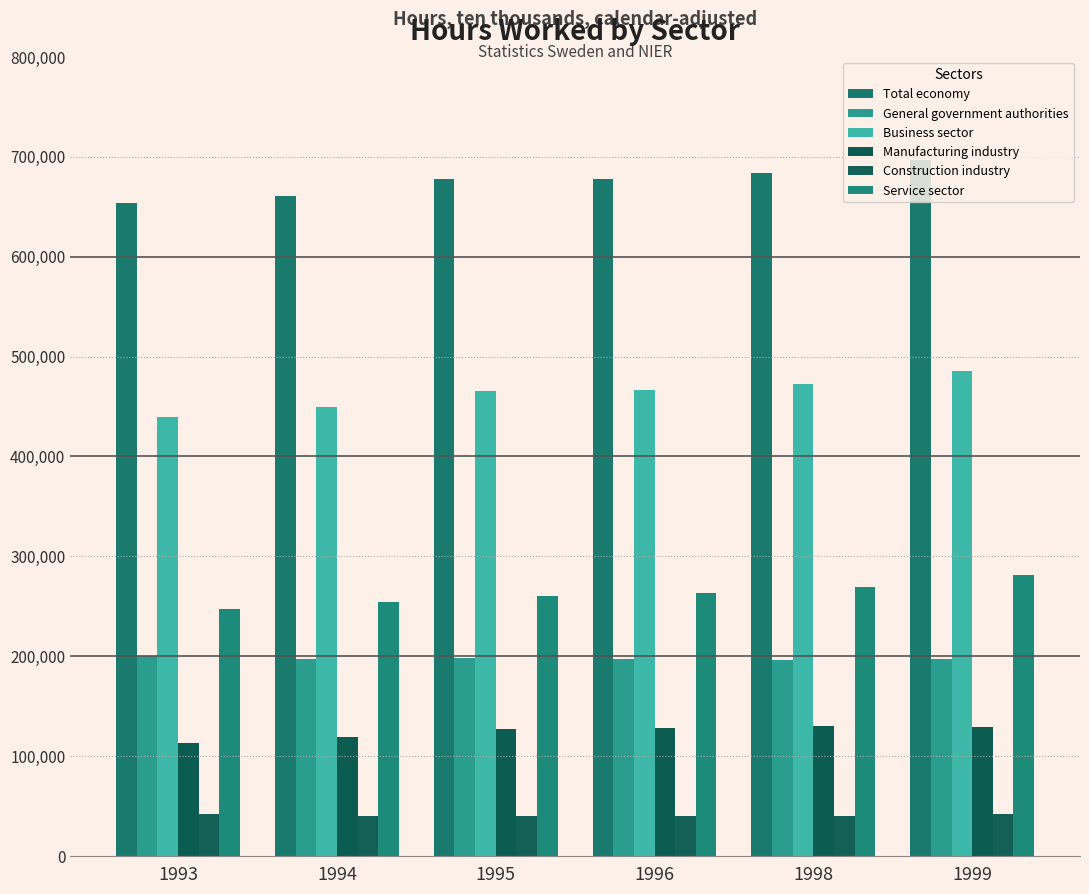

How many groups of bars are there?

6